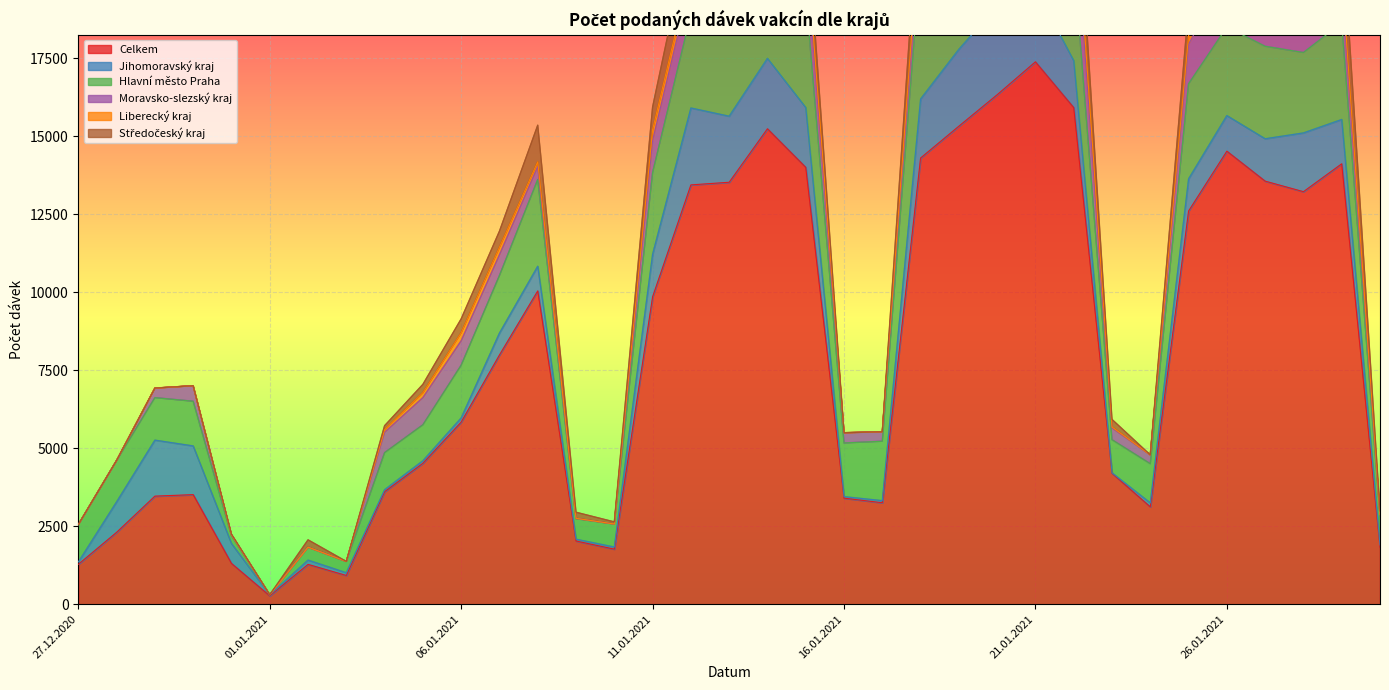

The Moravsko-slezský kraj series shows 1253 at 06.01.2021. True or false?

False